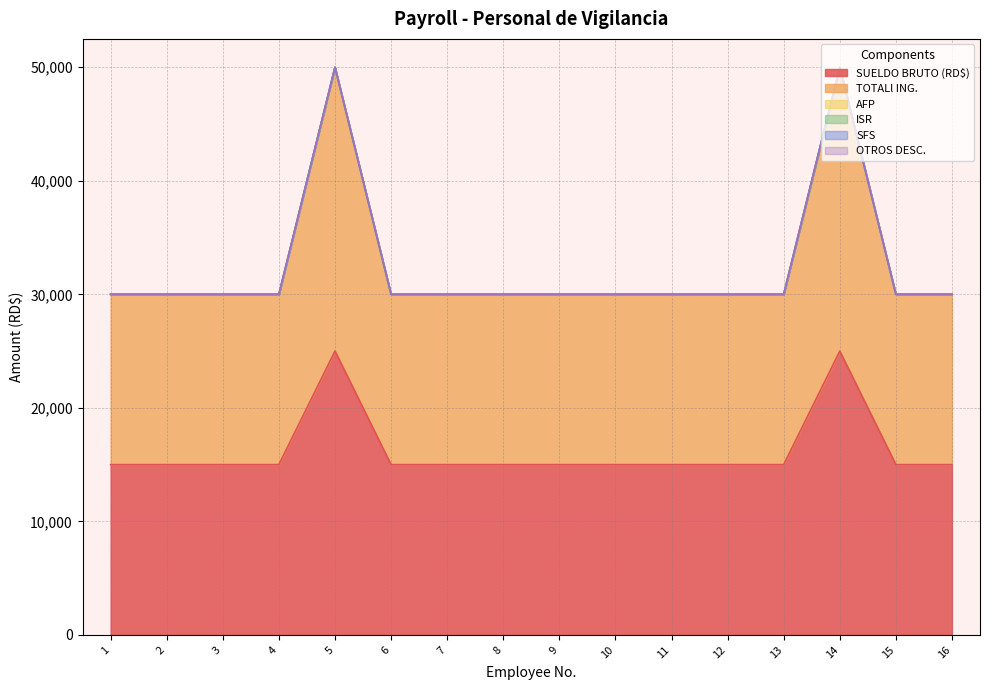

Count the number of categories in the chart.

16